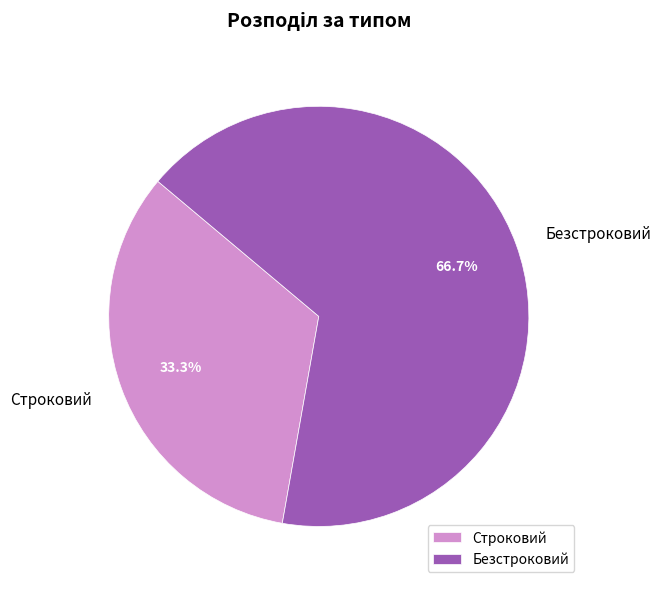

Which category has the smallest portion of the pie?

Строковий